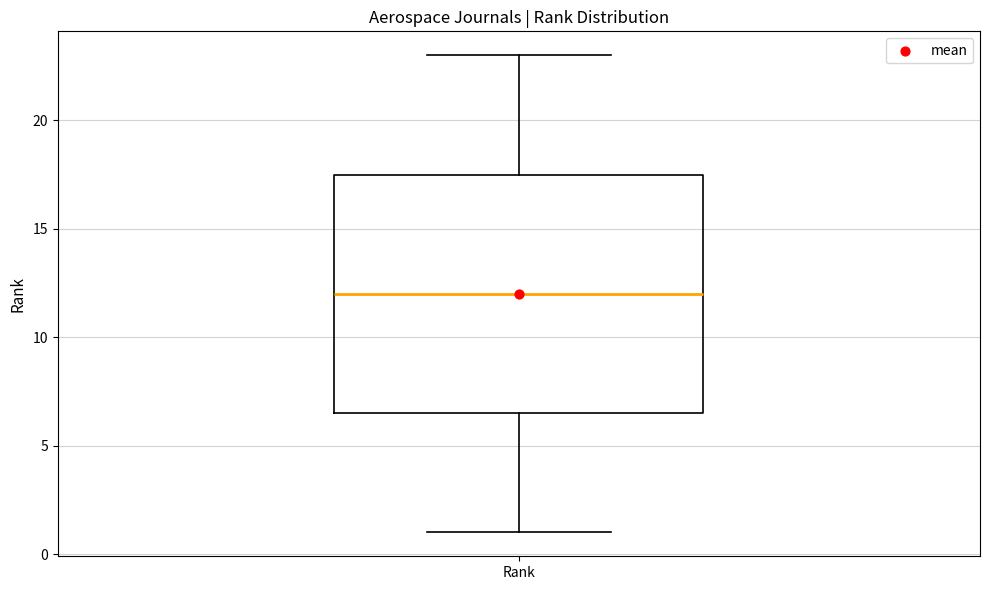

Read this box plot against the y-axis: the position of the median line, the range covered by the box, and the ends of both whiskers. The values are not printed on the chart, so give them approximately, as read against the axis.

median 12.0, box 6.5 to 17.5, whiskers 1.0 to 23.0